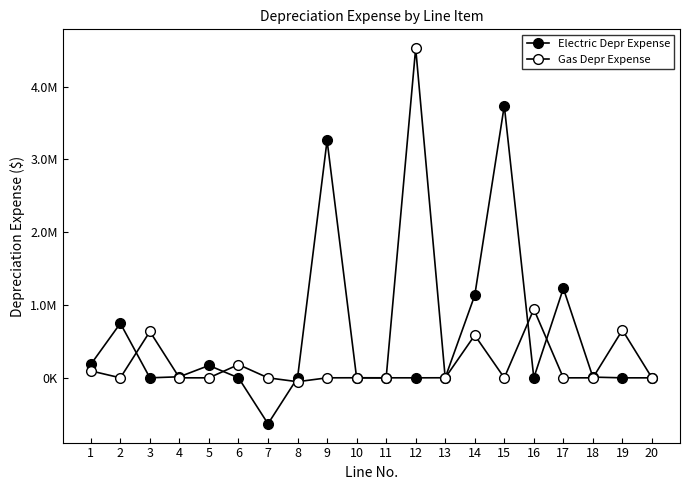

Reading left to right, transcribe all the data shown in this chart.

Electric Depr Expense: 184822.5	748941.1	0.0	14509.2	169609.8	0.0	-631668.1	0.0	3262097.5	0.0	204.8	0.0	770.1	1133177.4	3739639.3	0.0	1229545.3	9665.4	0.0	-265.6
Gas Depr Expense: 95466.4	0.0	636646.7	0.0	0.0	181980.9	0.0	-53328.0	0.0	833.5	0.0	4530169.9	0.0	585320.3	0.0	943299.3	0.0	0.0	656078.7	0.0